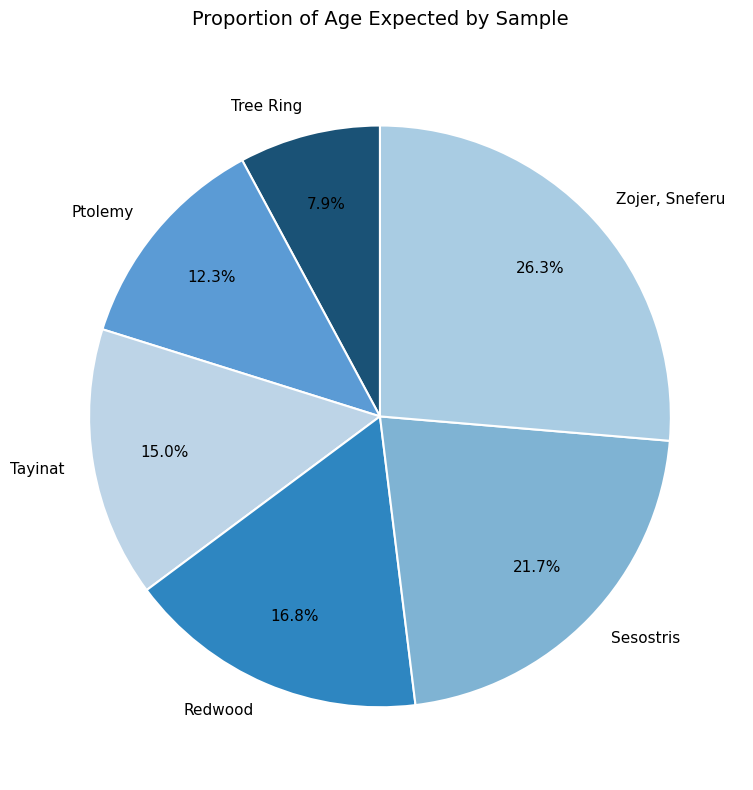

To the nearest percent, what is the average slice percentage?

17%